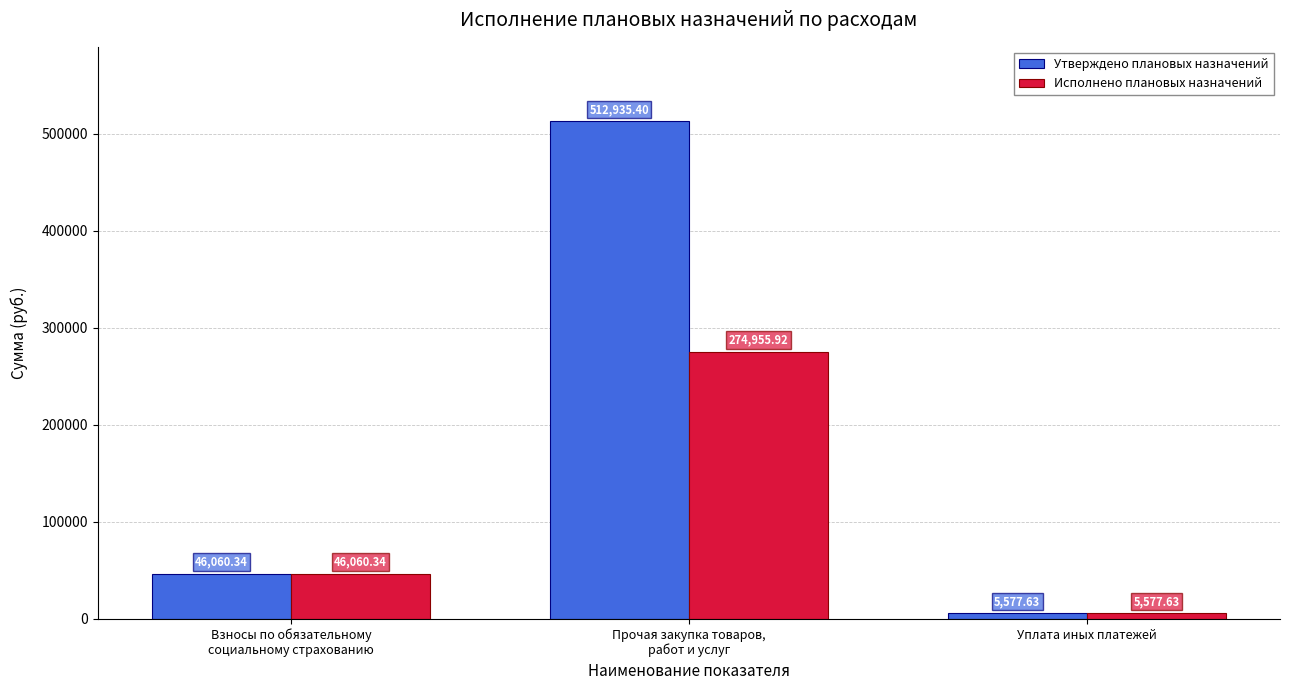

What position from the left is Взносы по обязательному
социальному страхованию?

1